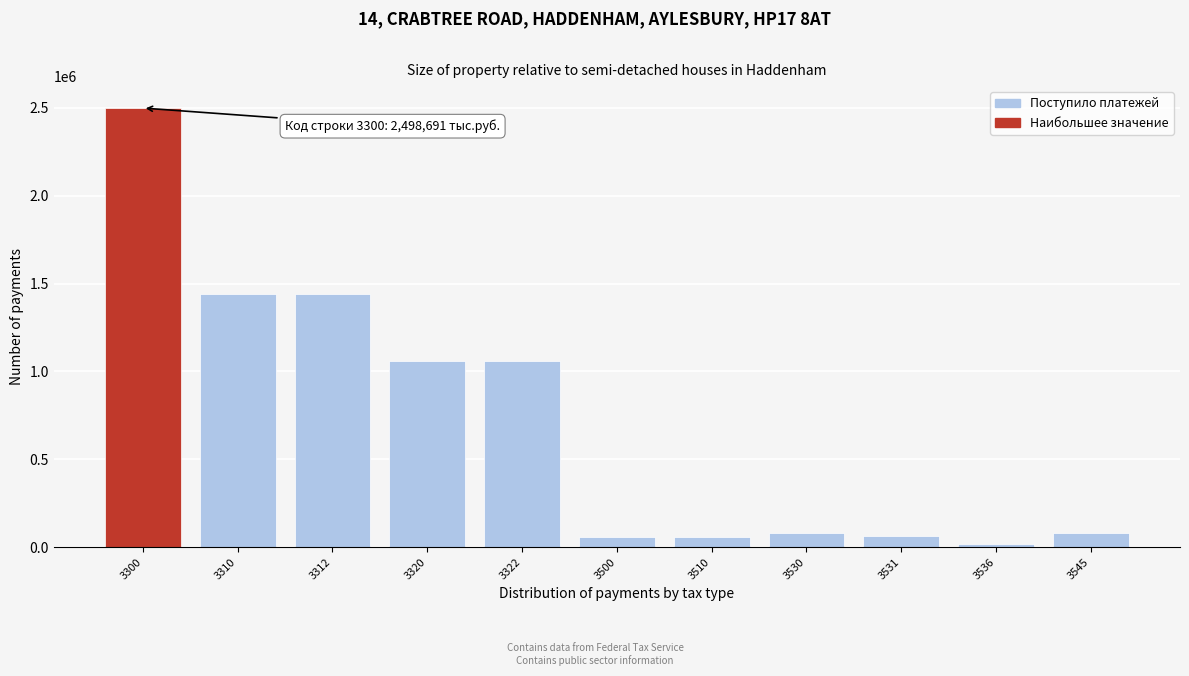

What is the difference between the maximum and second lowest values?

2440659